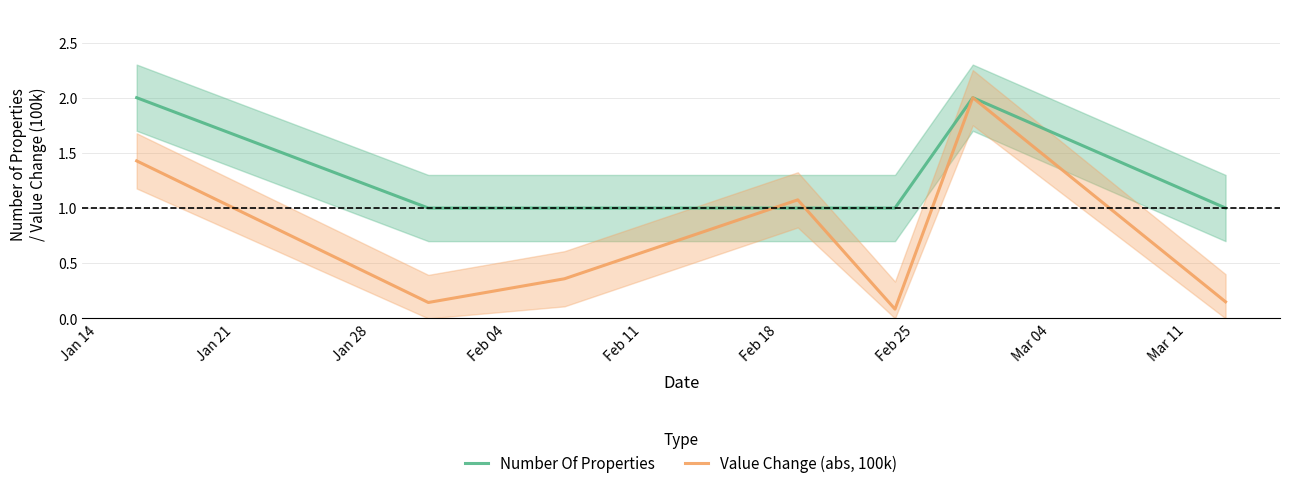

What is the lowest value of the Number Of Properties series?

1.0